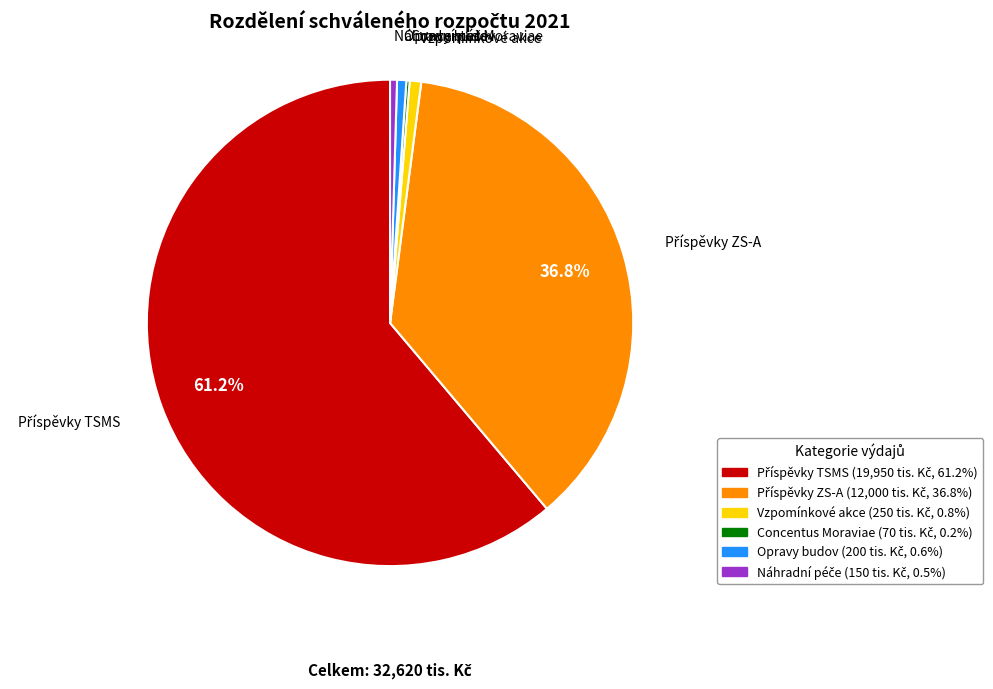

Is there any slice that represents more than half of the pie?

Yes